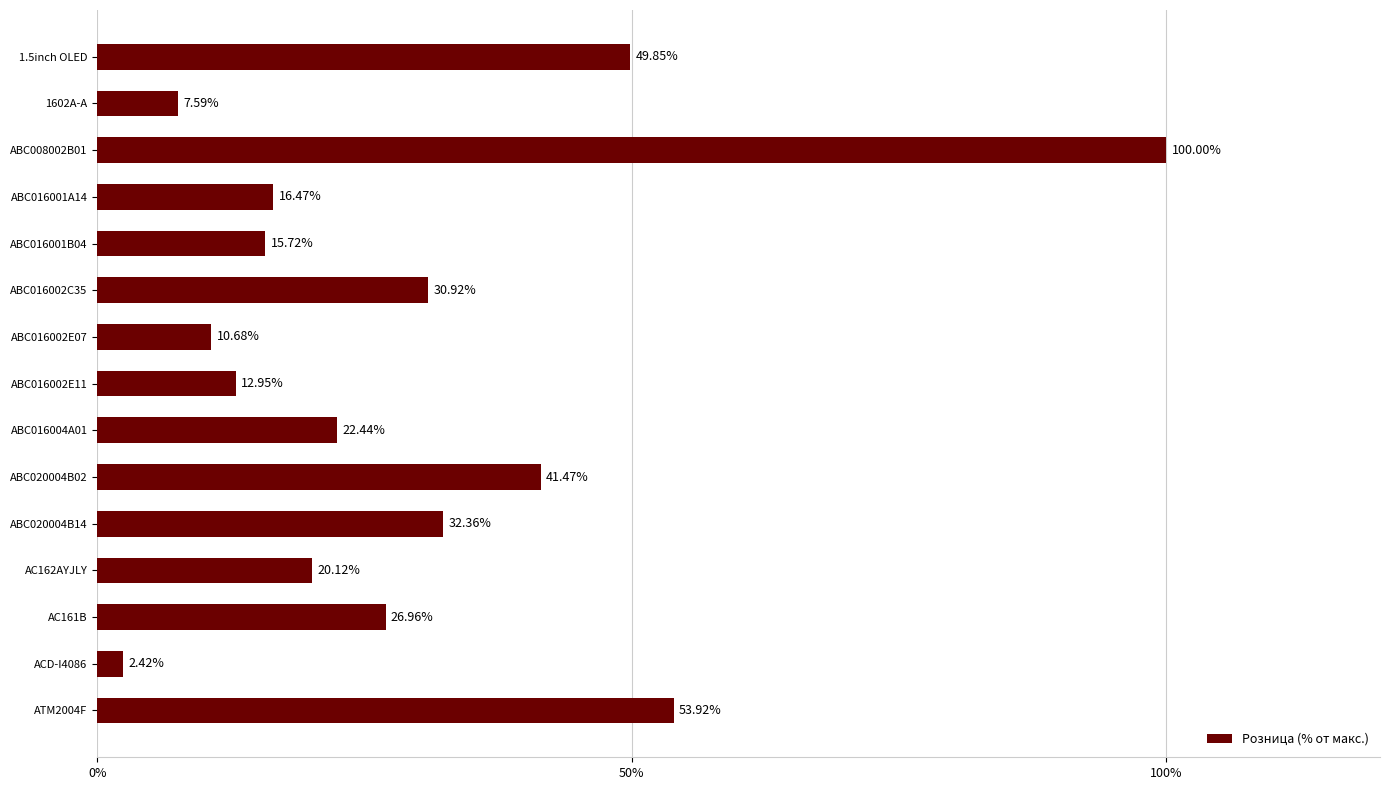

What is the difference between the second highest and minimum values?

51.5